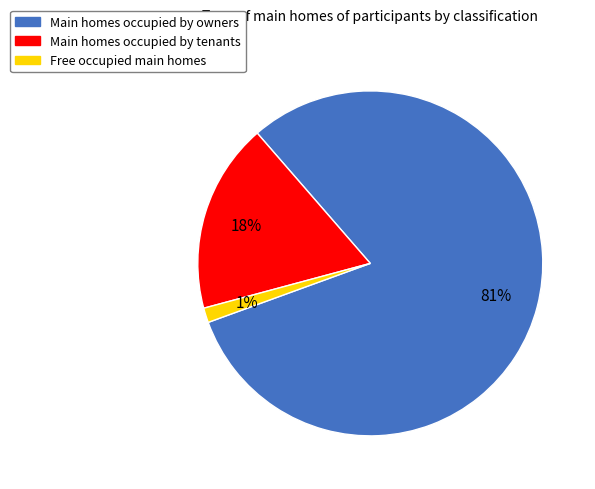

Count the number of slices in the pie.

3